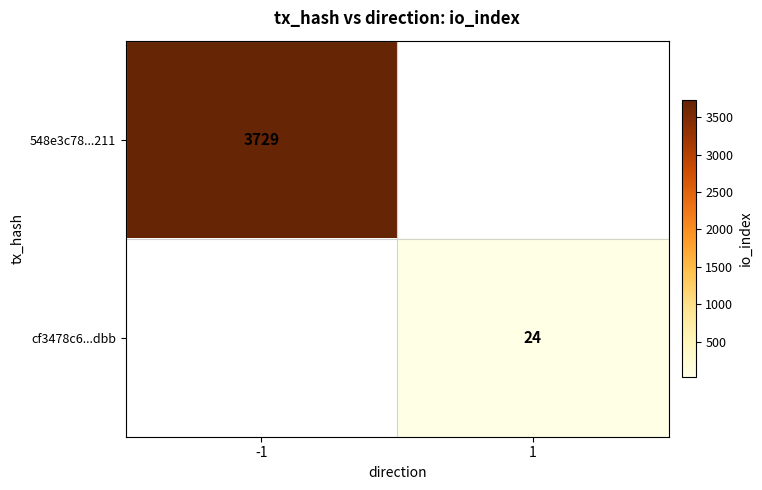

Is it true that 548e3c78...211 equals 3729 at -1?

True